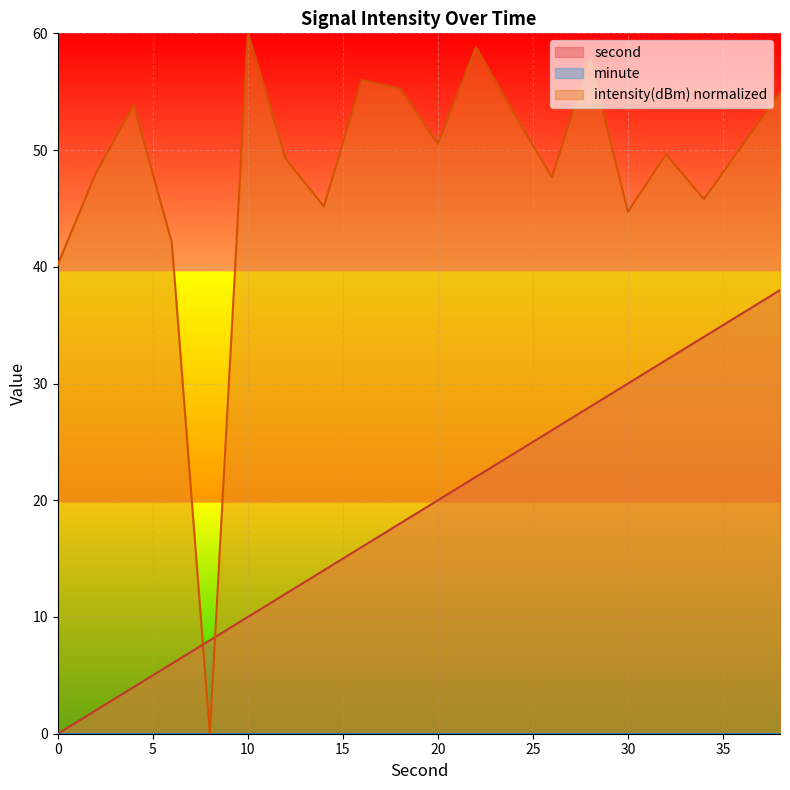

What is the difference between the highest and lowest values at 30?

44.7